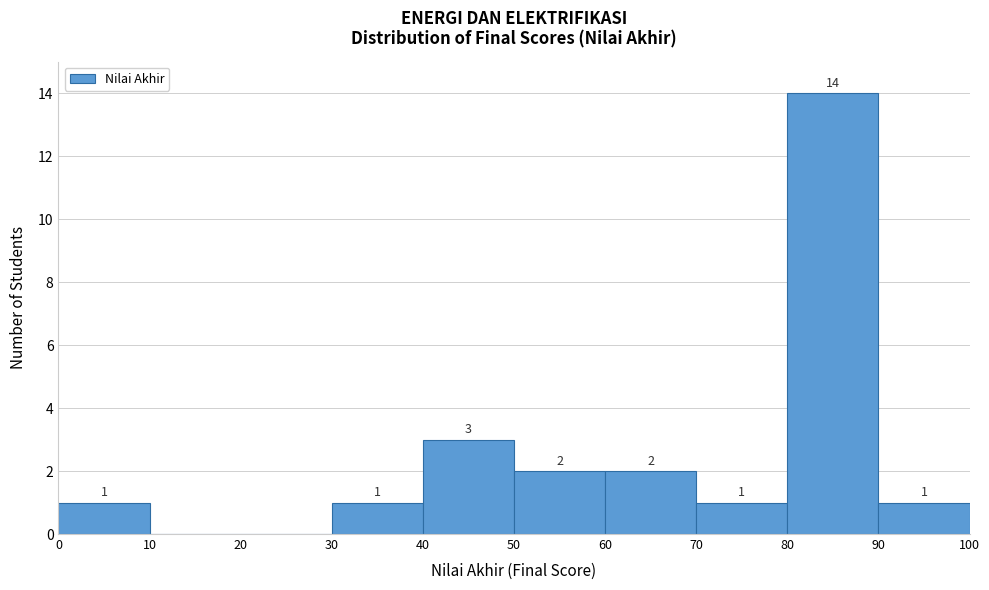

Over which range of the x-axis is the bar tallest?

80 to 90